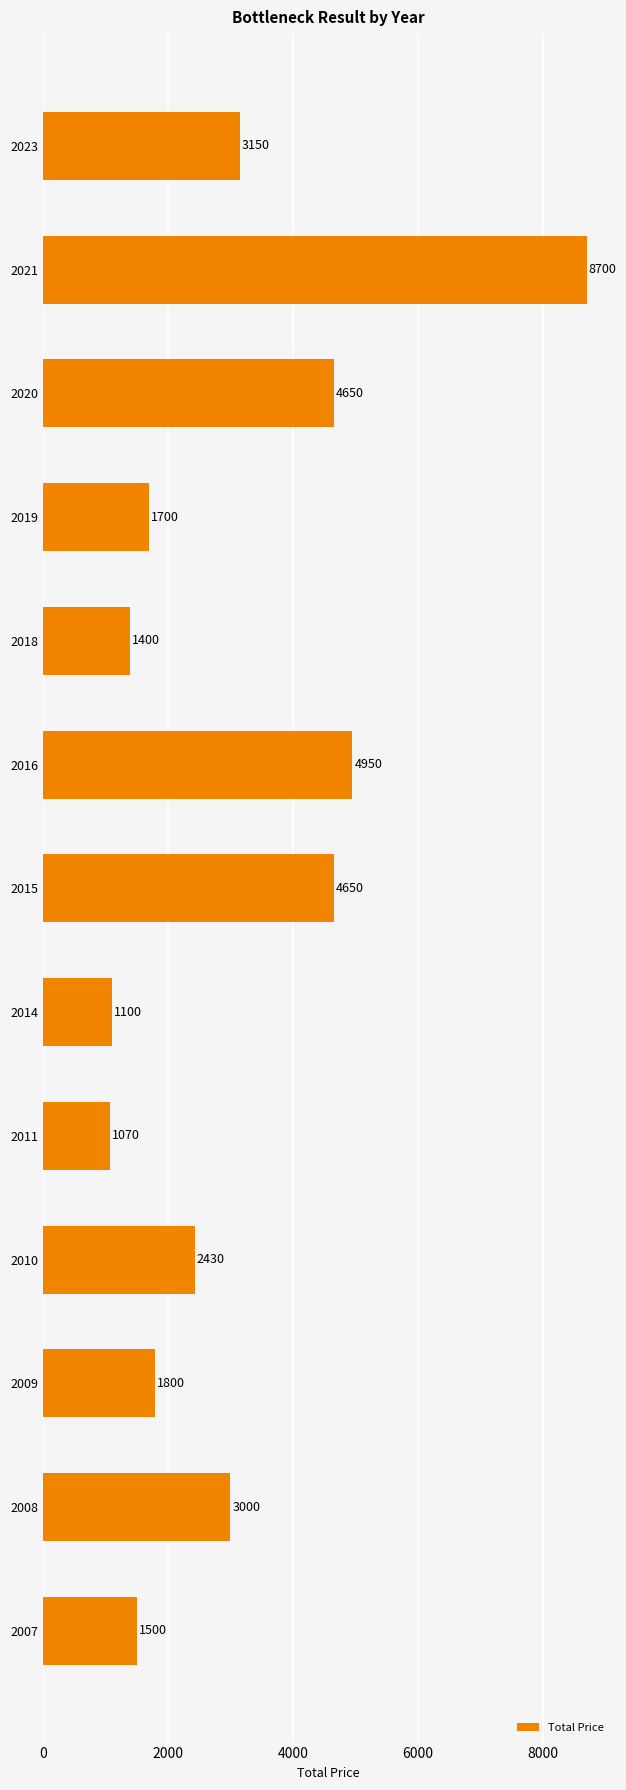

What is the change in value from 2023 to 2019?

-1450